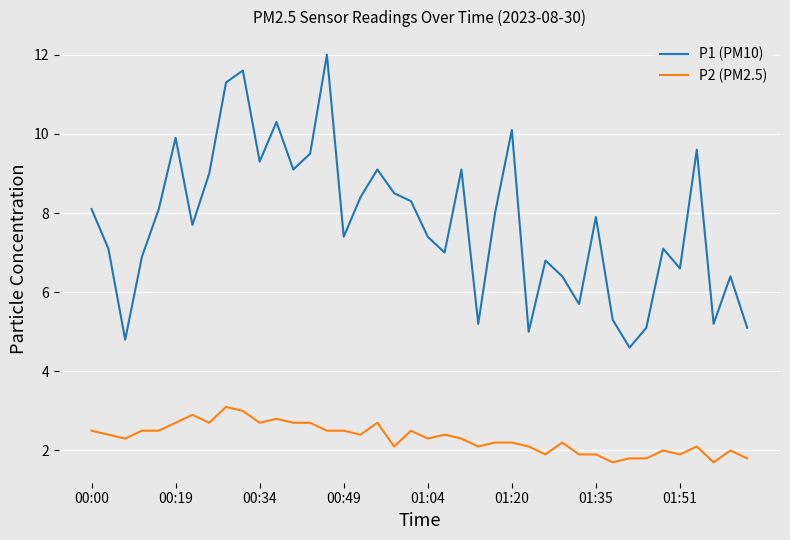

Which series has the largest range (max minus min)?

P1 (PM10)